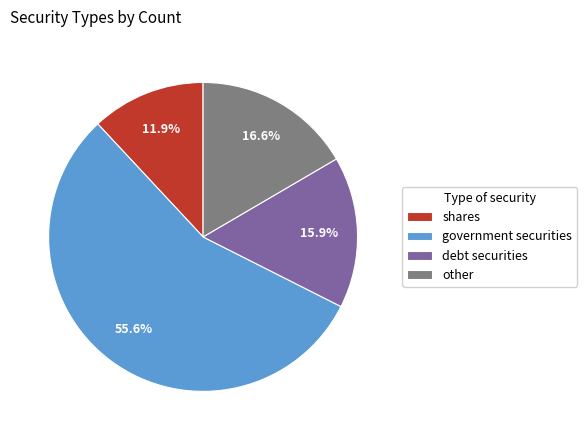

To the nearest percent, what is the combined percentage of government securities and shares?

68%